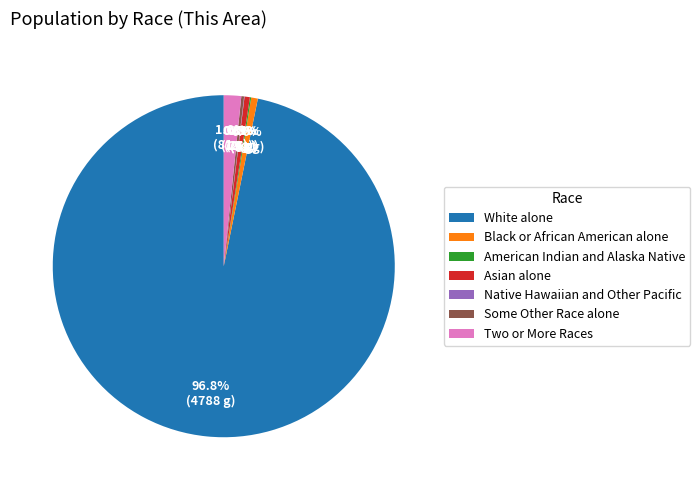

Do Black or African American alone and White alone together represent more than half of the pie?

Yes